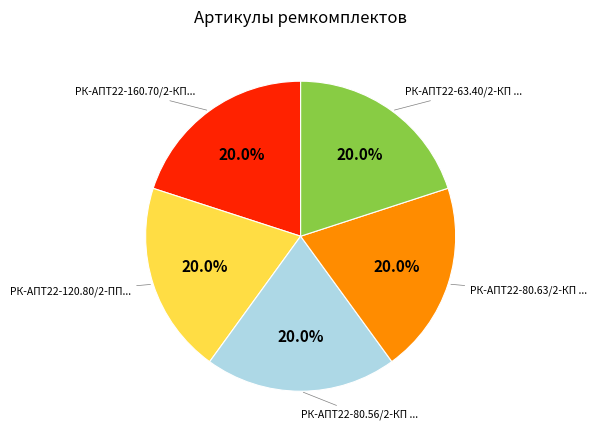

Does any single category account for the majority?

No